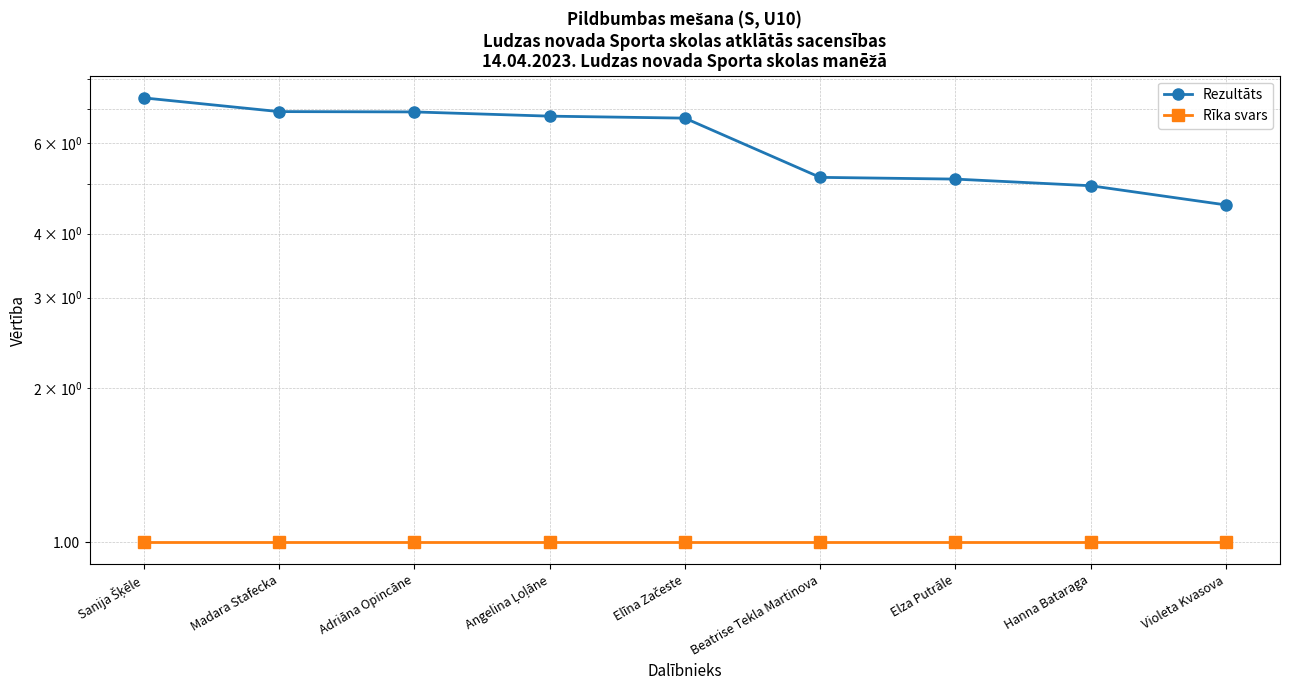

Which series changed the most between Adriāna Opincāne and Hanna Bataraga?

Rezultāts